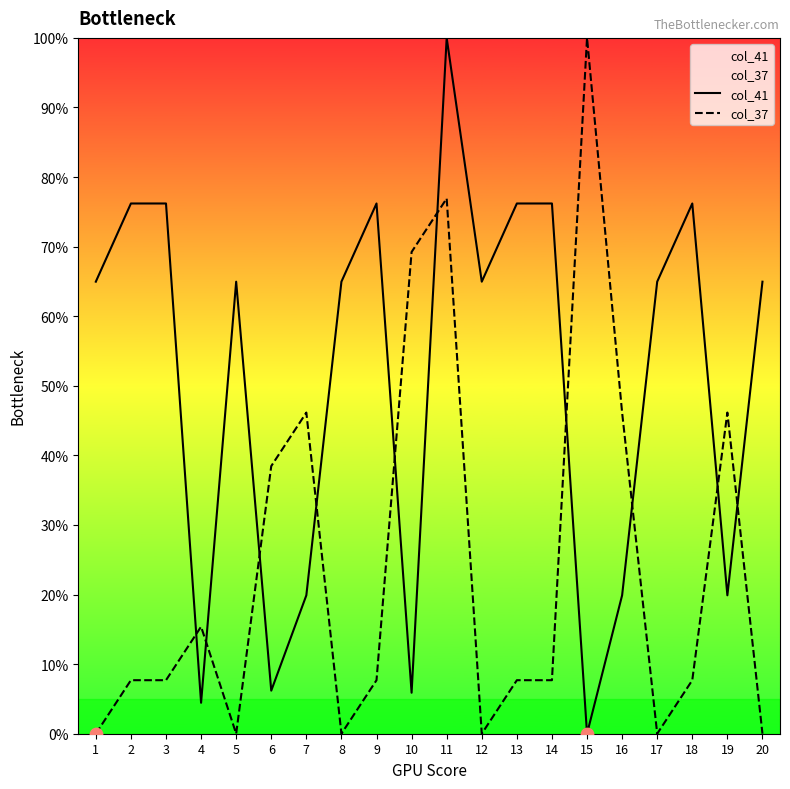

Which series reaches the minimum Y coordinate?

col_41